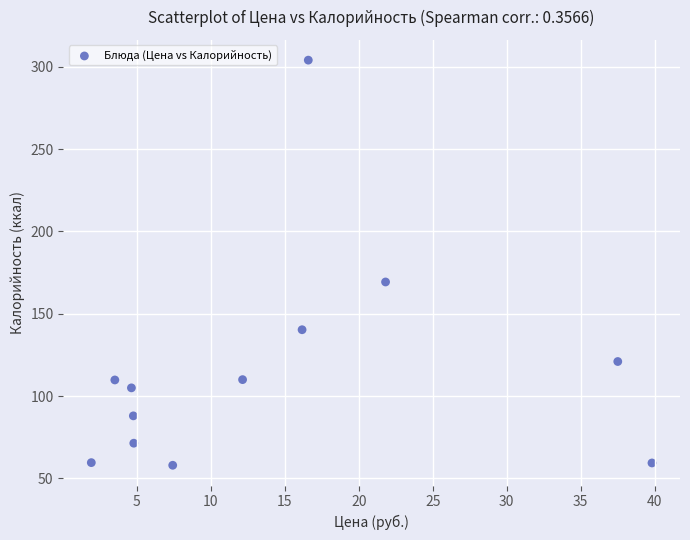

What Y value in the scatter plot is closest to 181?

169.3